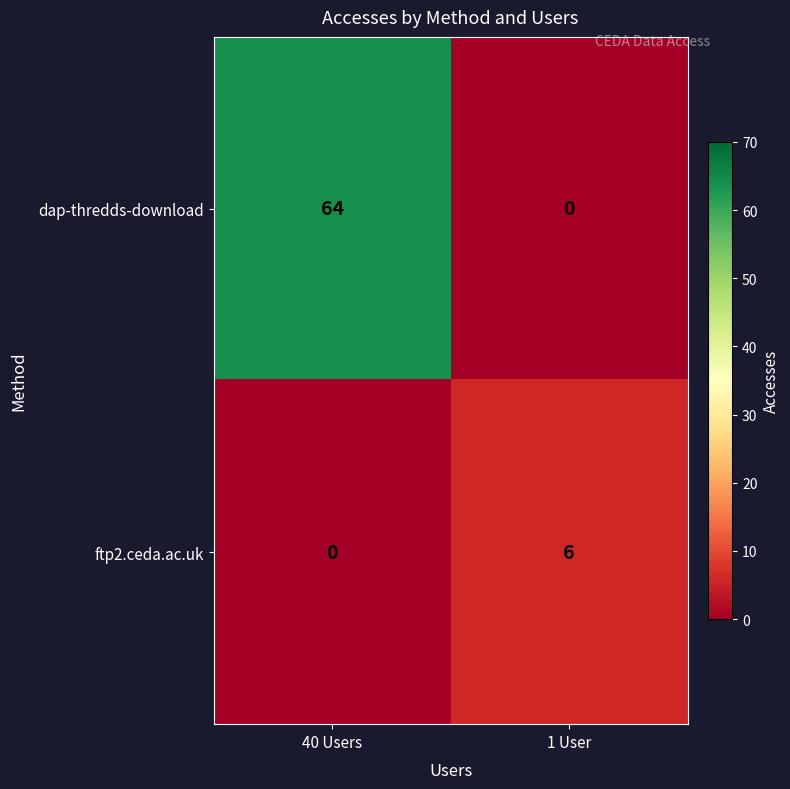

How many distinct data groups are displayed?

2